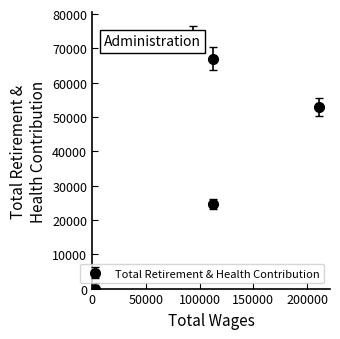

The chart shows a value of 53017 at City Manager. True or false?

True